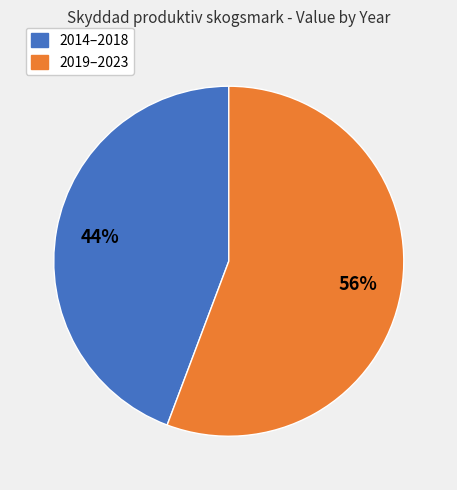

Does any single category account for the majority?

Yes